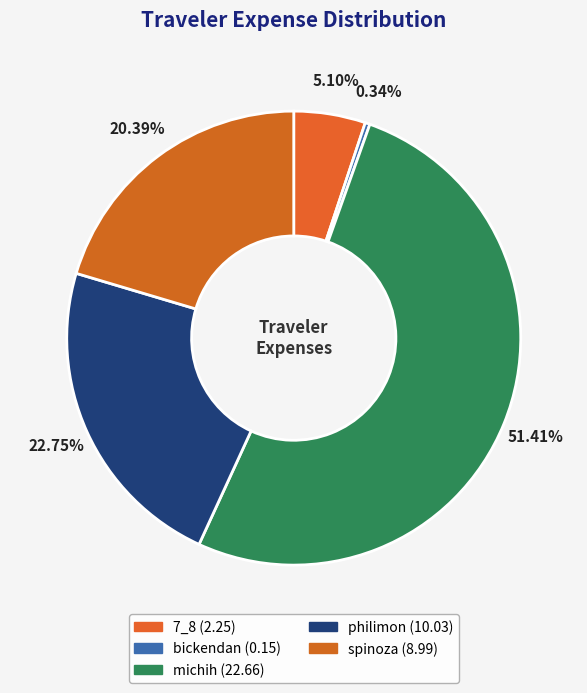

True or false: philimon accounts for 9% of the total.

False